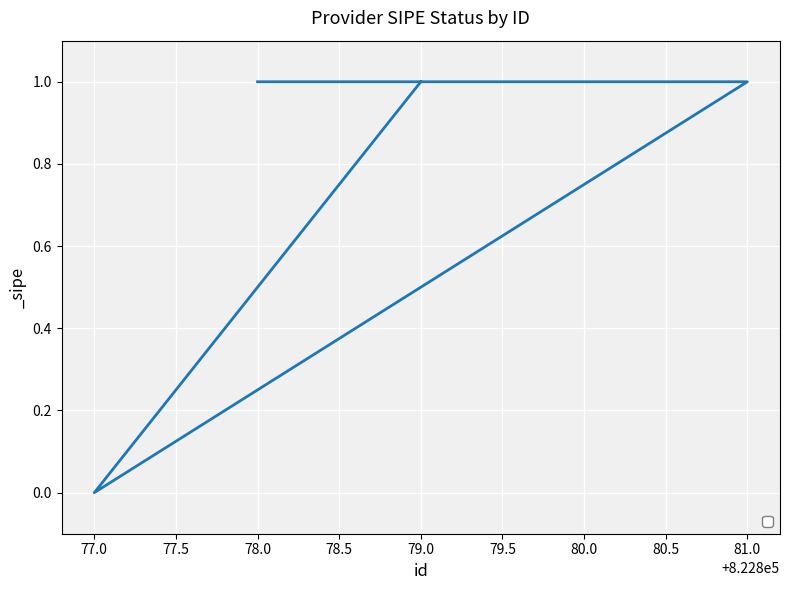

True or false: the data has more than 0 interior local peaks.

False